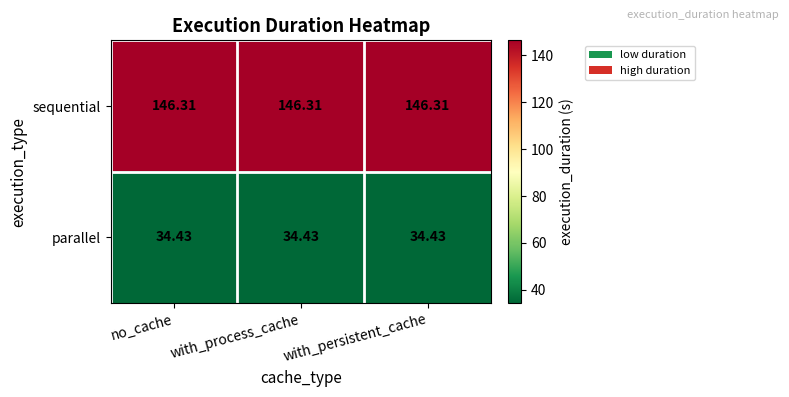

Is the value of sequential at no_cache greater than the value of parallel at no_cache?

Yes